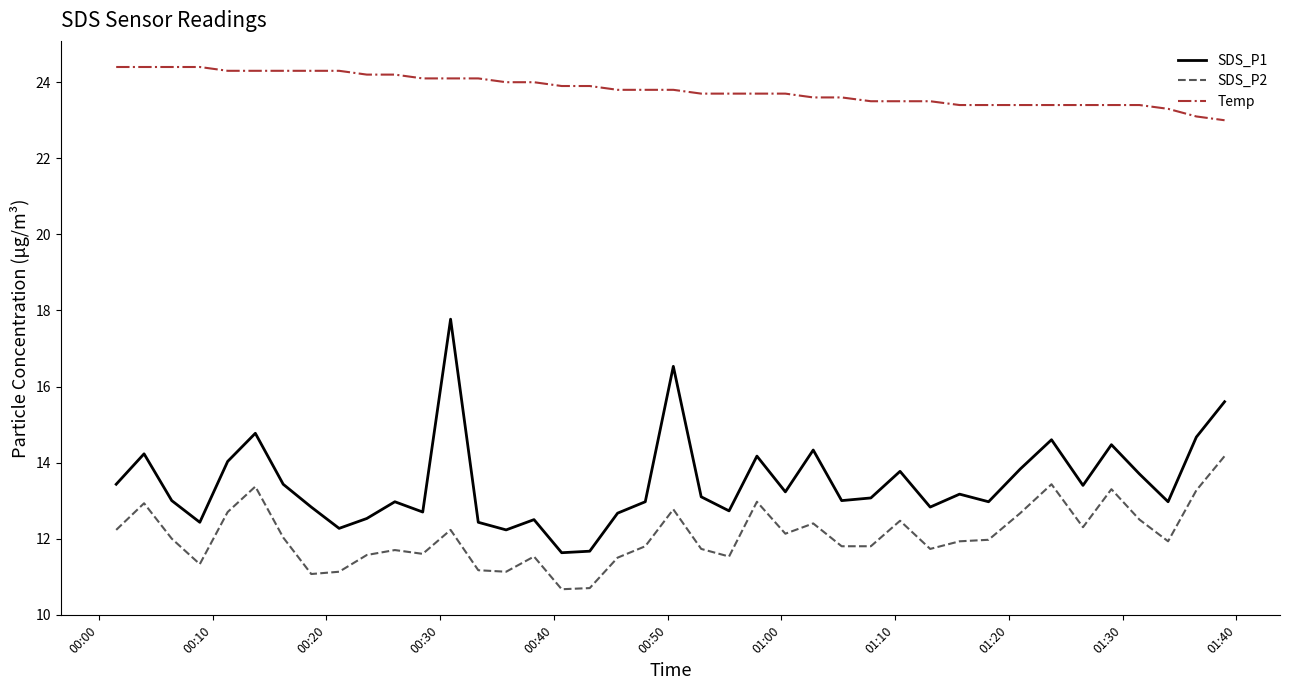

What is the minimum value shown in the chart?

10.7